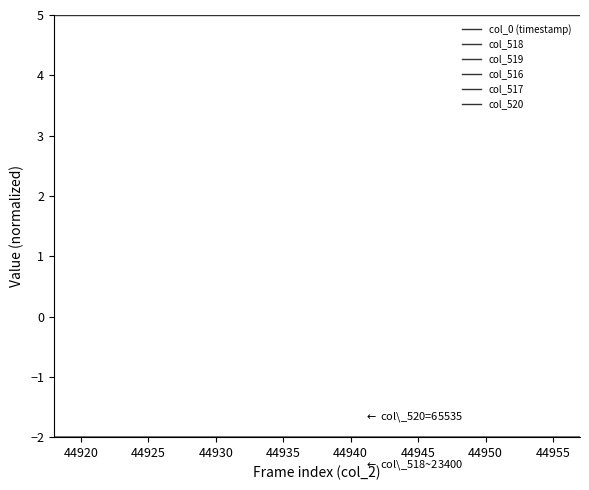

How many lines are shown in the chart?

6